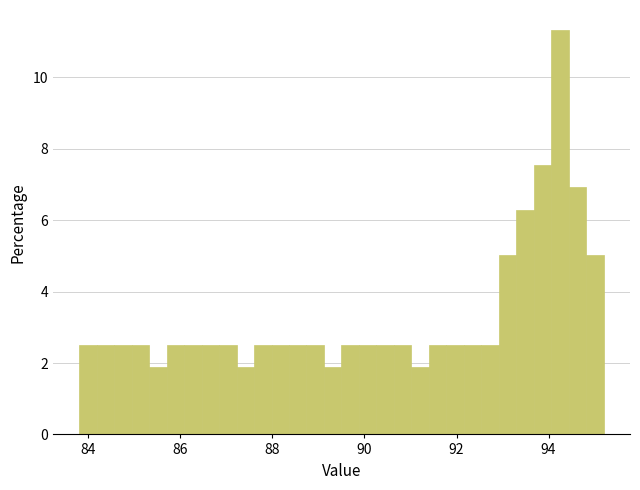

Around what value on the x-axis is the tallest bar? Give the approximate position of its centre, as read against the axis.

94.2